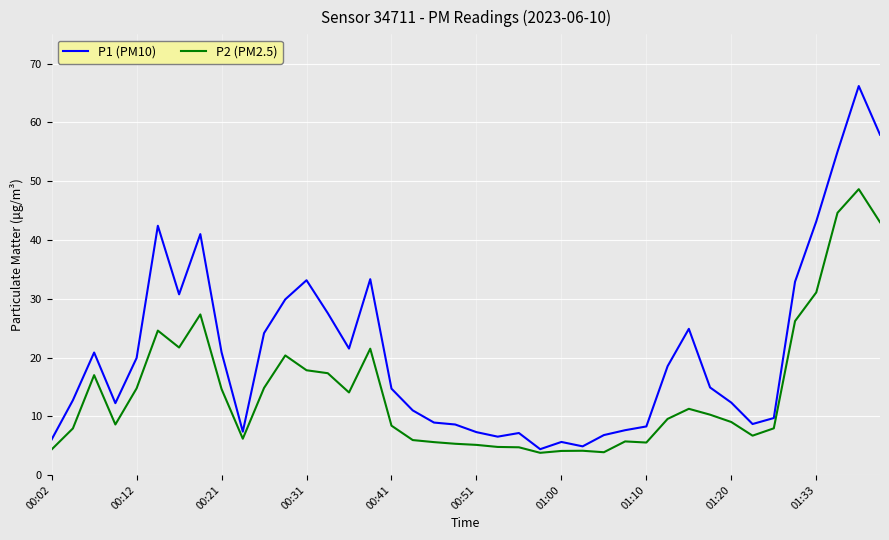

What is the lowest value of the P1 (PM10) series?

4.4